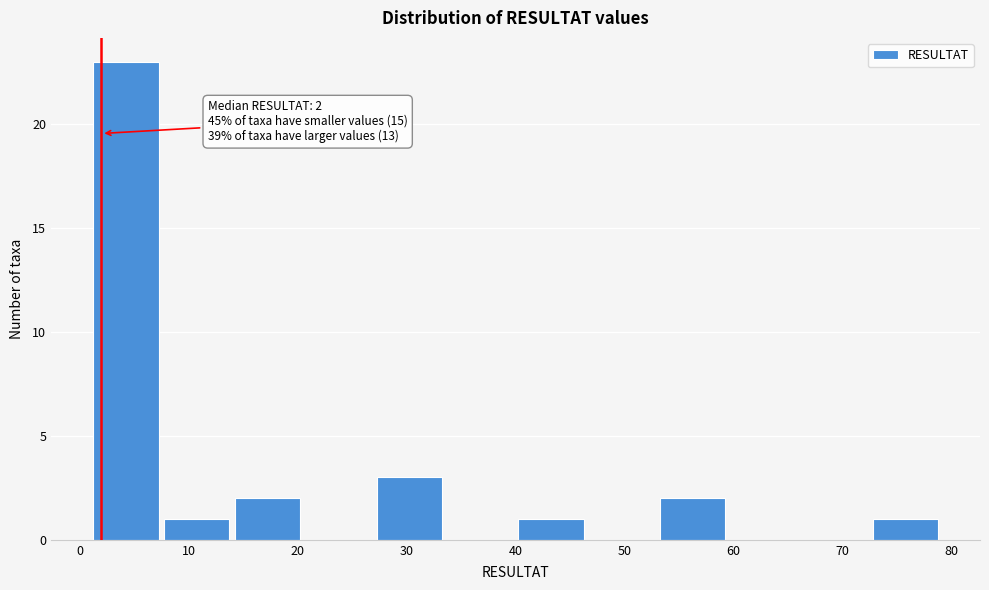

Which range on the x-axis has the tallest bar?

1.0 to 7.5